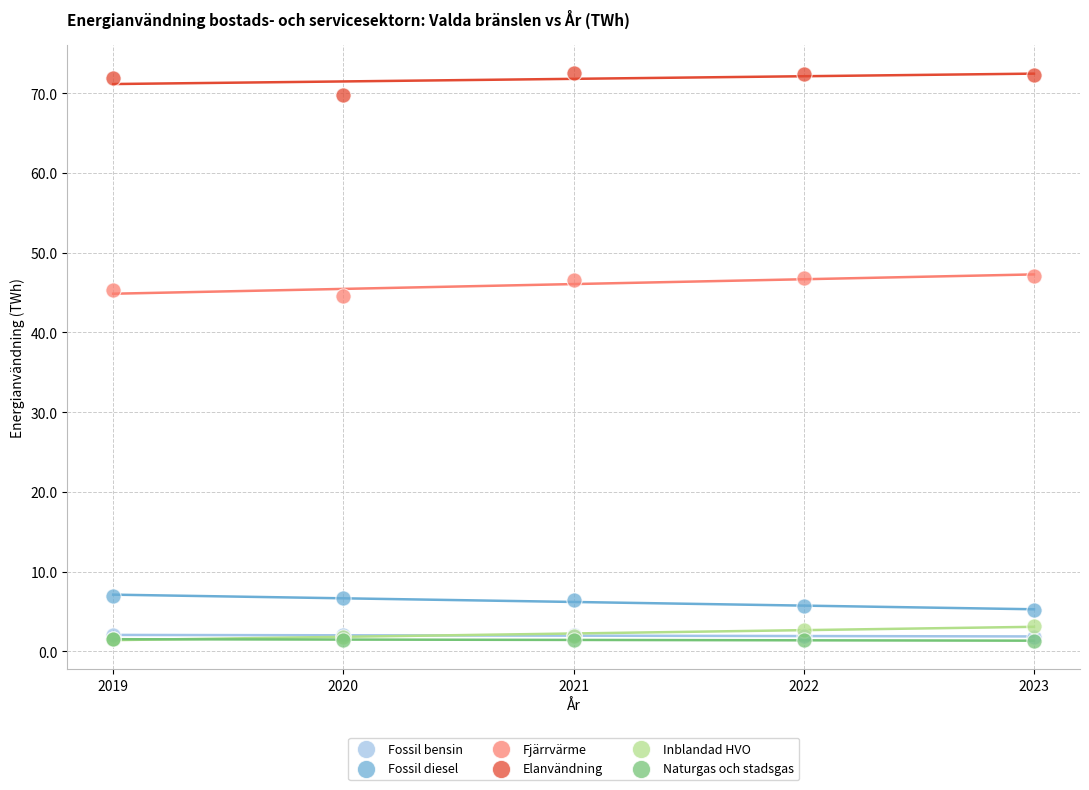

Which series contains the highest Y value?

Elanvändning